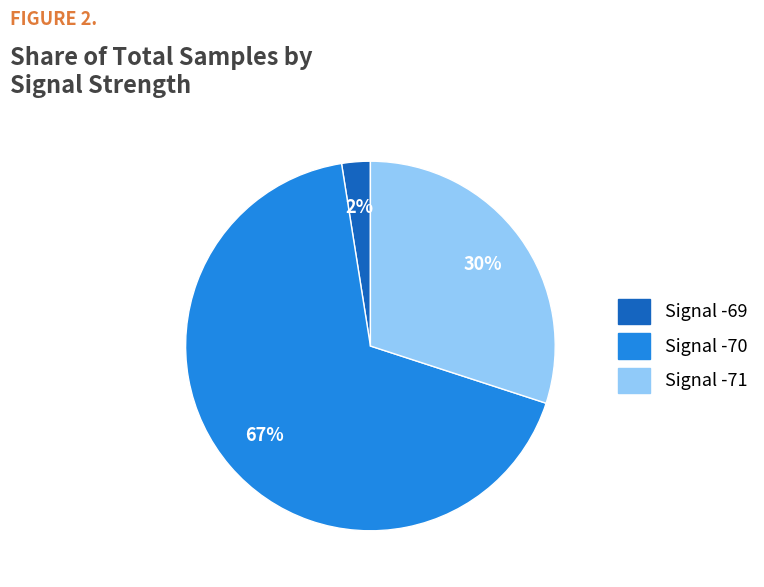

To the nearest percent, what is the average slice percentage?

33%